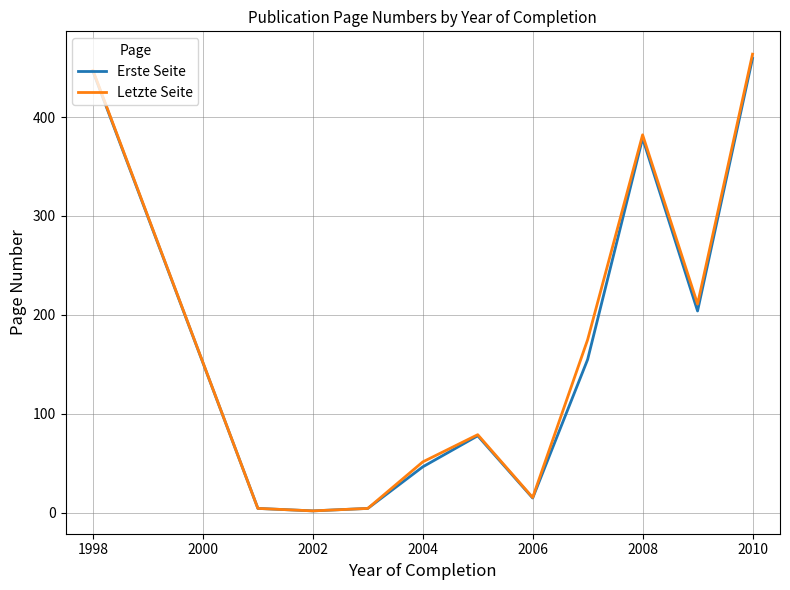

What is the highest value of the Letzte Seite series?

463.5